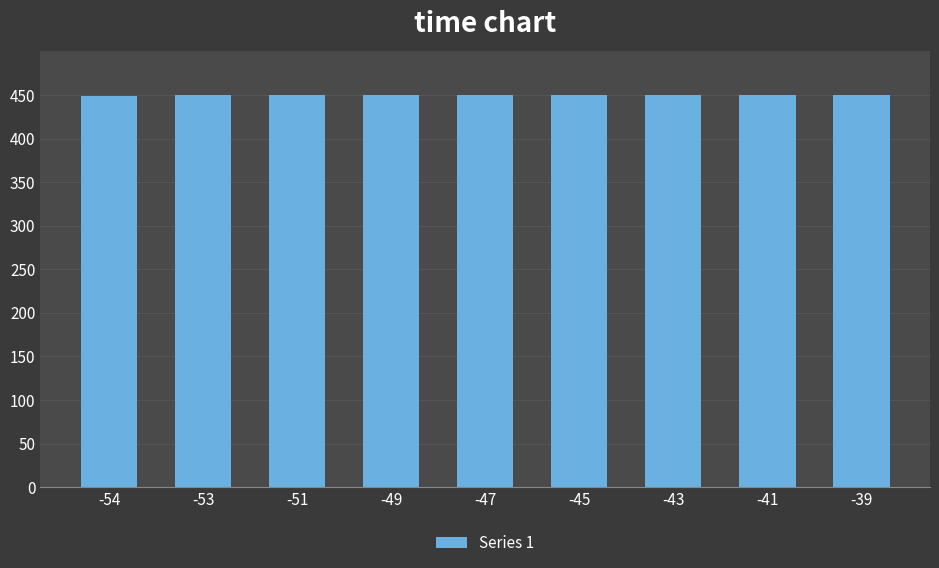

What is the maximum value shown in the chart?

450.0